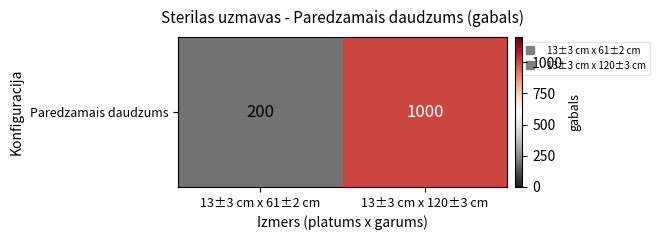

Reading left to right, extract all data points from this chart.

200	1000